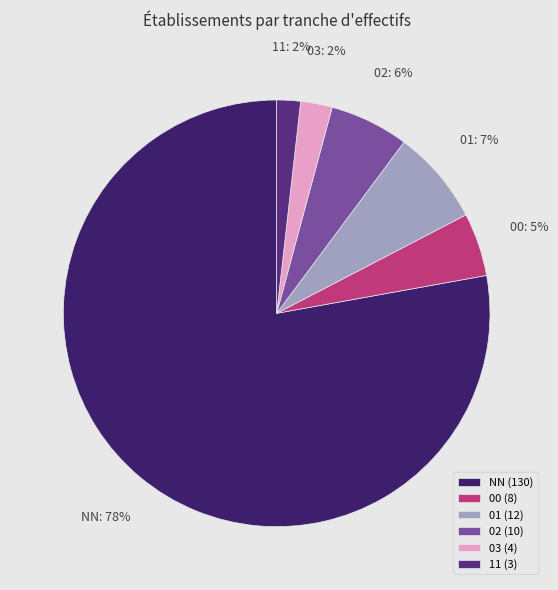

Count the number of slices in the pie.

6